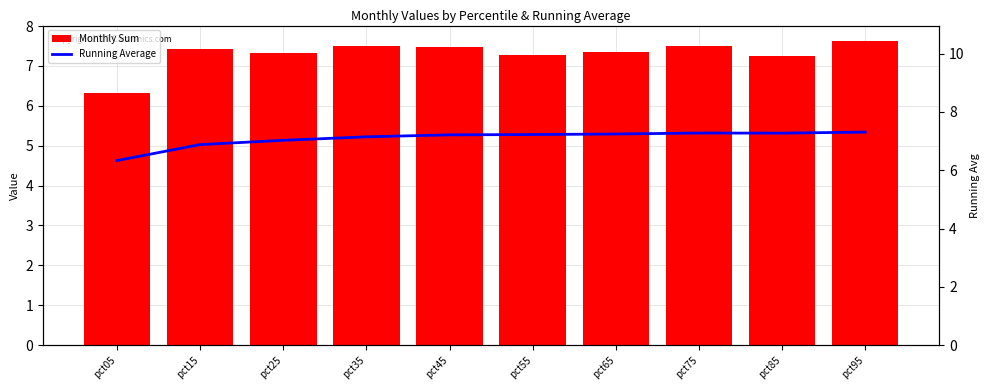

What are all the series names shown in the legend?

Monthly Sum, Running Average